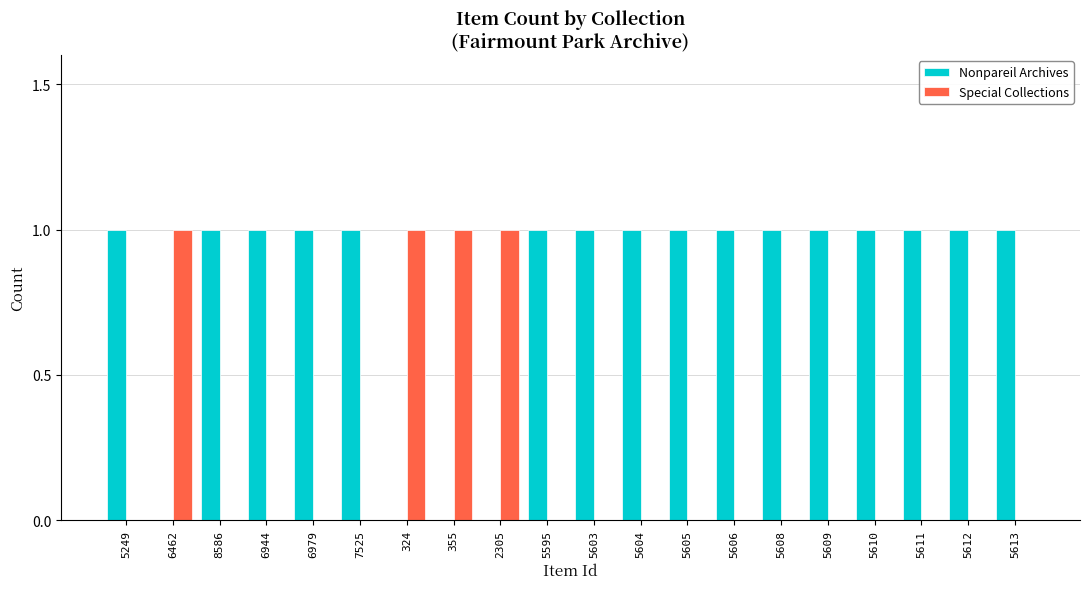

Reading left to right, transcribe all the data shown in this chart.

Nonpareil Archives: 5249=1	6462=0	8586=1	6944=1	6979=1	7525=1	324=0	355=0	2305=0	5595=1	5603=1	5604=1	5605=1	5606=1	5608=1	5609=1	5610=1	5611=1	5612=1	5613=1
Special Collections: 5249=0	6462=1	8586=0	6944=0	6979=0	7525=0	324=1	355=1	2305=1	5595=0	5603=0	5604=0	5605=0	5606=0	5608=0	5609=0	5610=0	5611=0	5612=0	5613=0